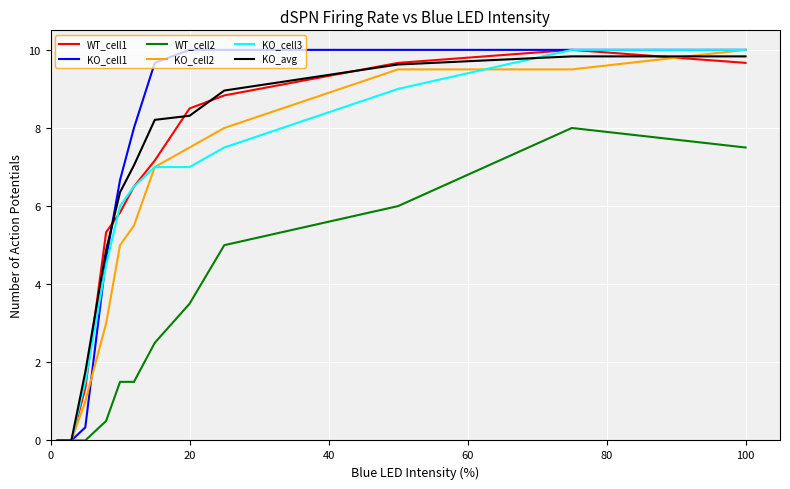

What is the average value of the KO_cell3 series?

5.3